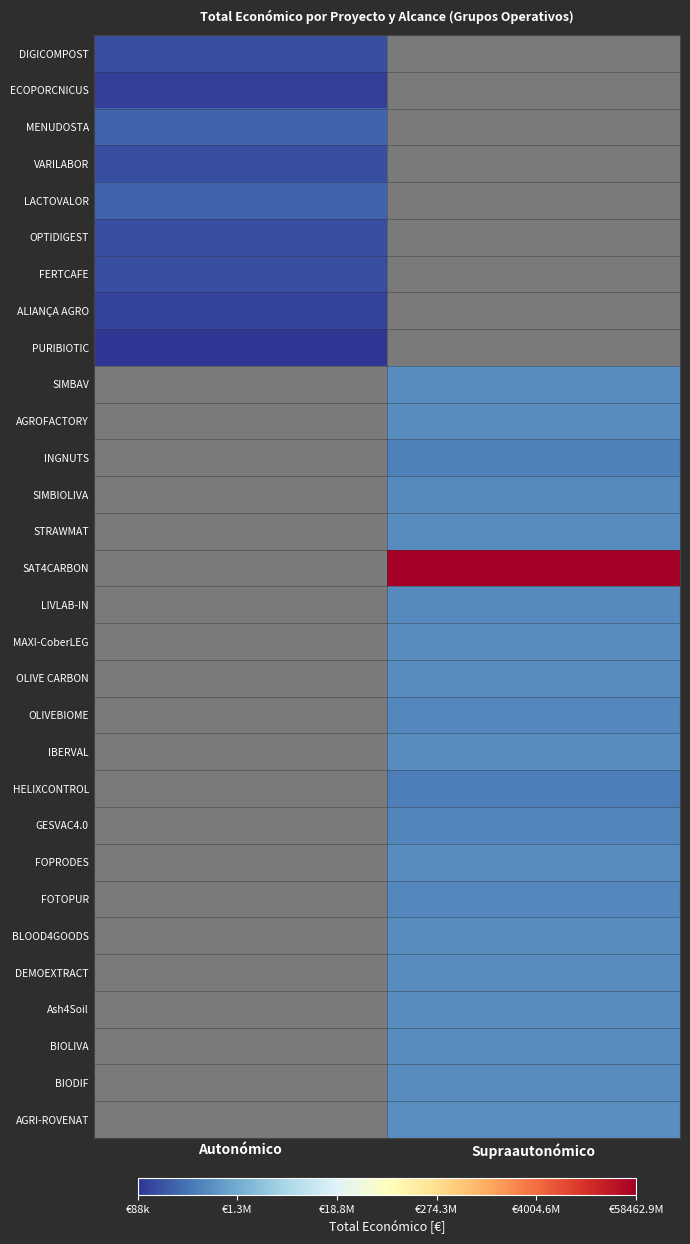

Is the value of SIMBAV at Supraautonómico greater than the value of BIODIF at Supraautonómico?

No